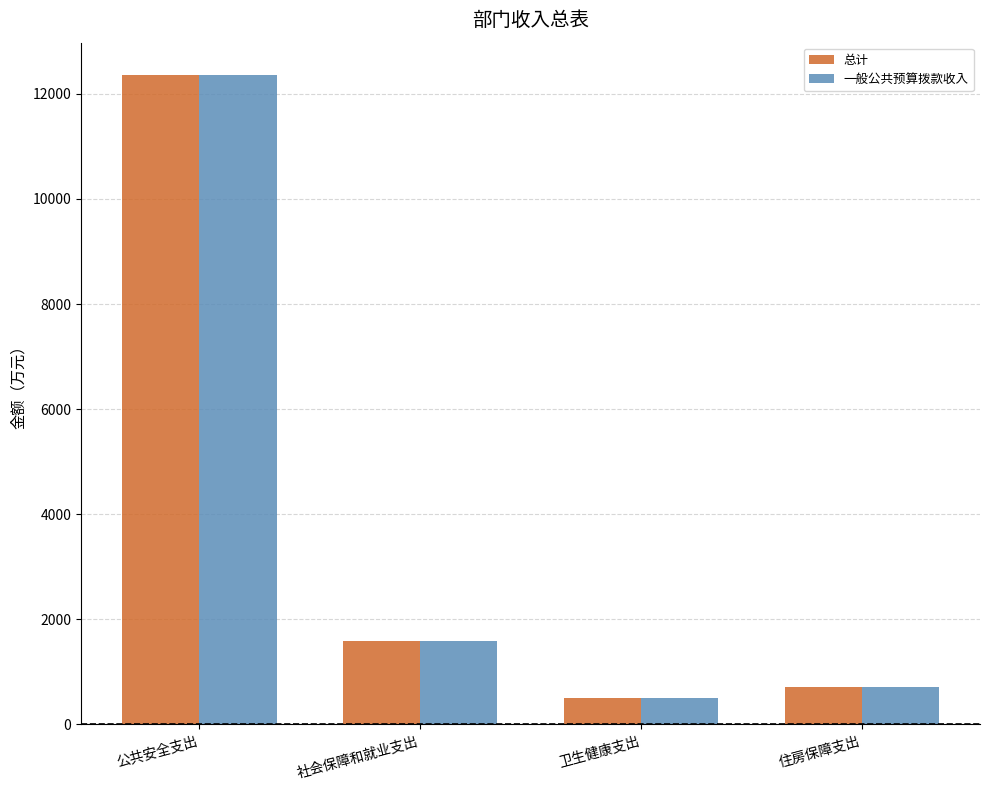

What is the total value across all series at 社会保障和就业支出?

3159.0